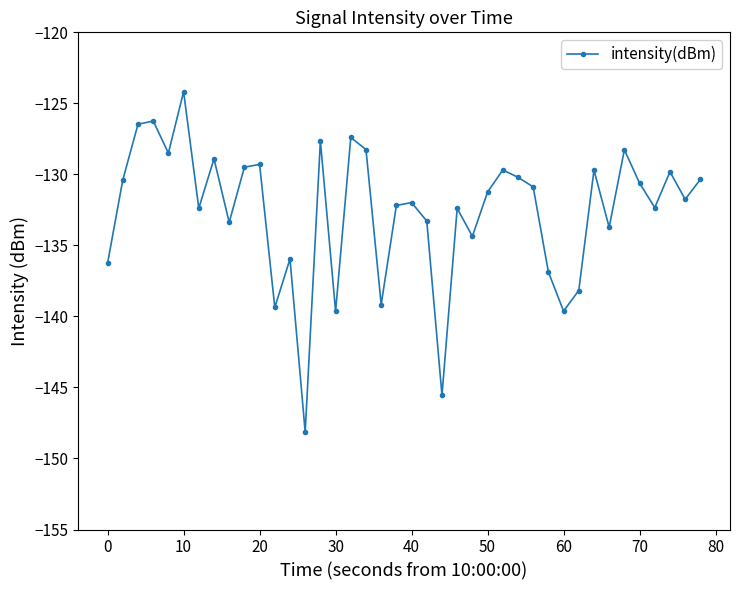

What is the sum of all values?

-5304.1